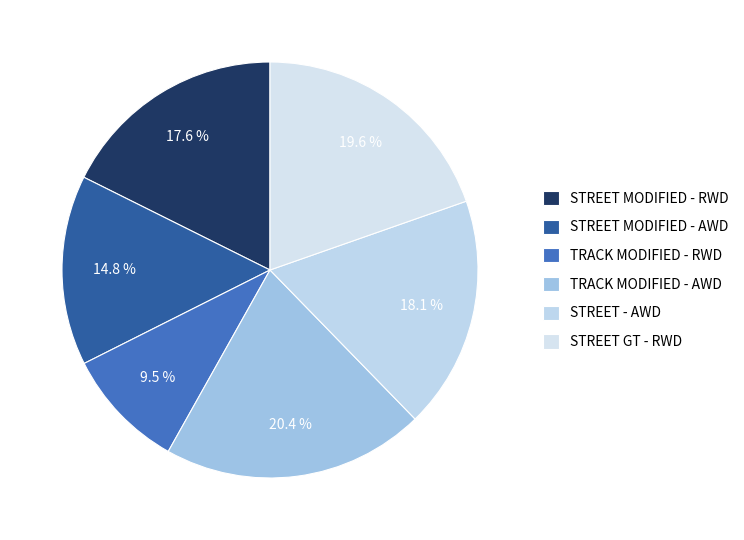

Count the number of slices in the pie.

6